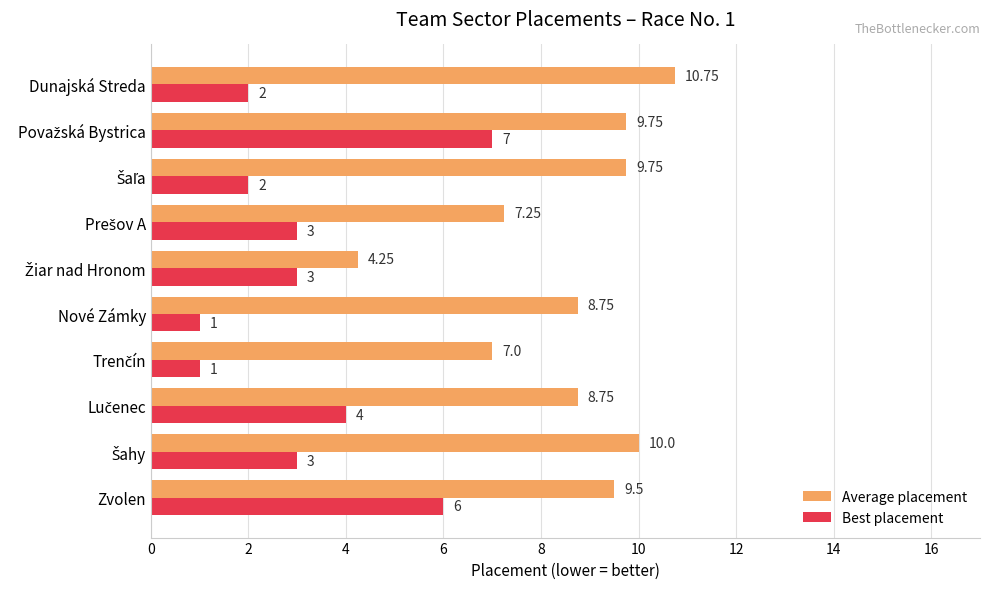

Which series has the largest total across all categories?

Average placement